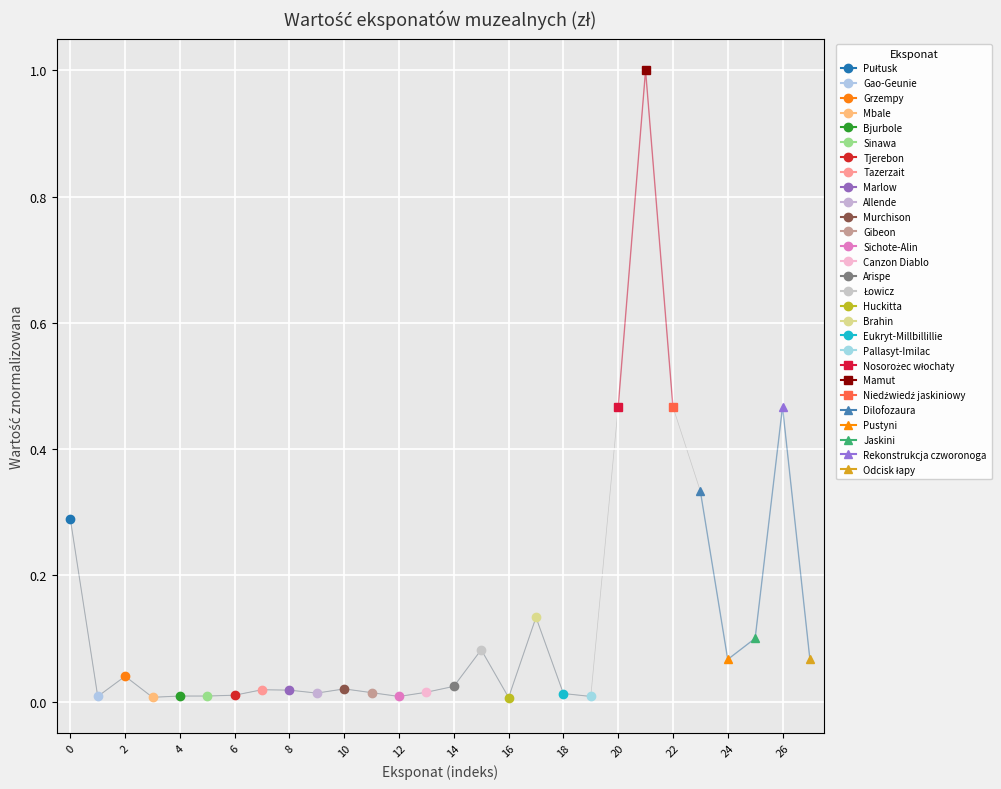

Is it true that the value at 10 is 0.0?

False